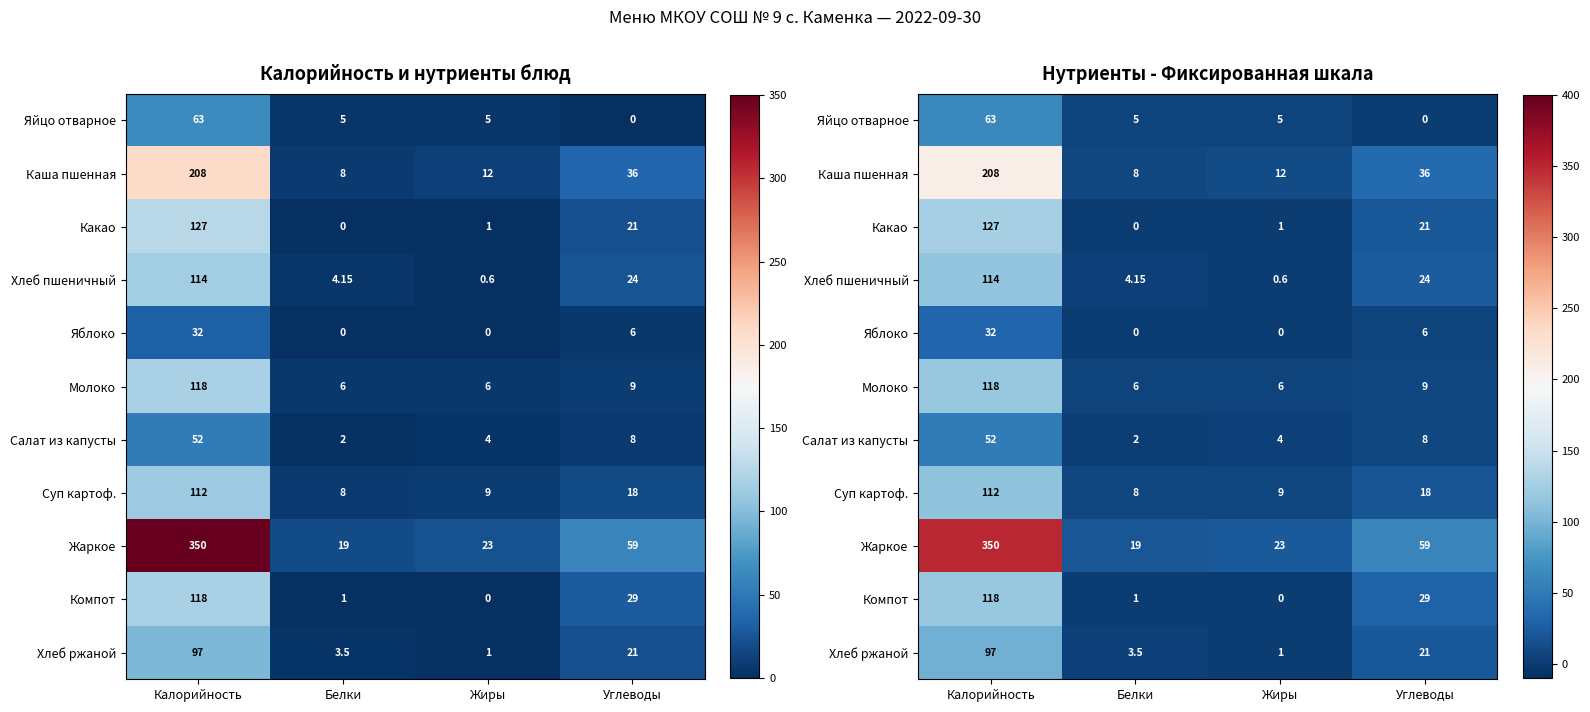

Which category has the highest value in the Компот series?

Калорийность